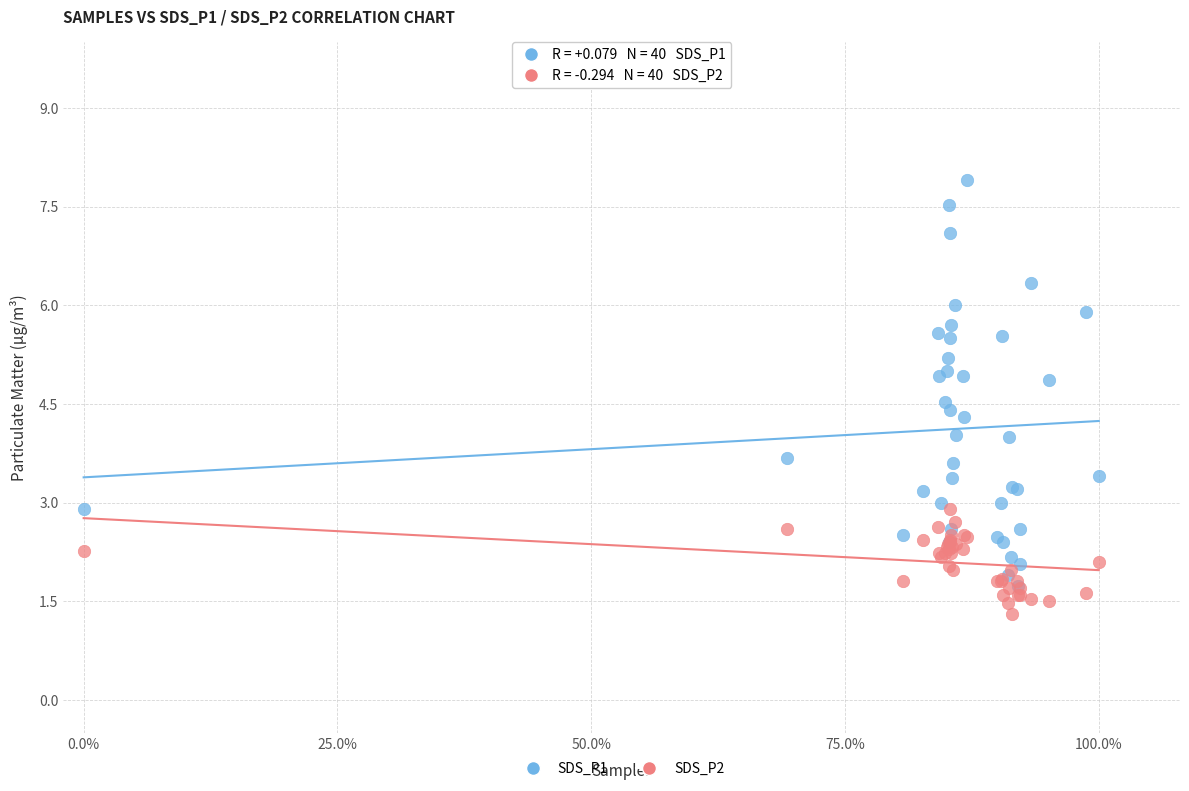

Which series has the widest spread of Y values?

SDS_P1